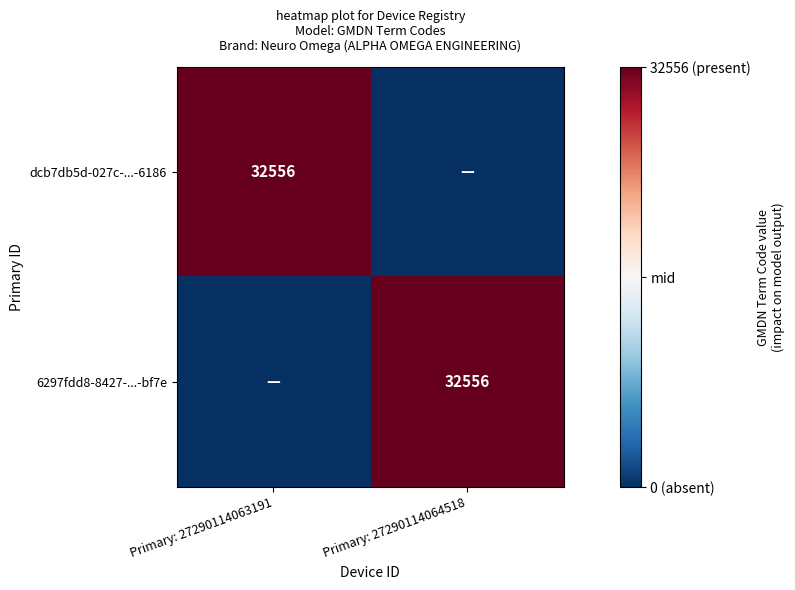

True or false: dcb7db5d-027c-...-6186 has a value of 32556 at Primary: 27290114063191.

True